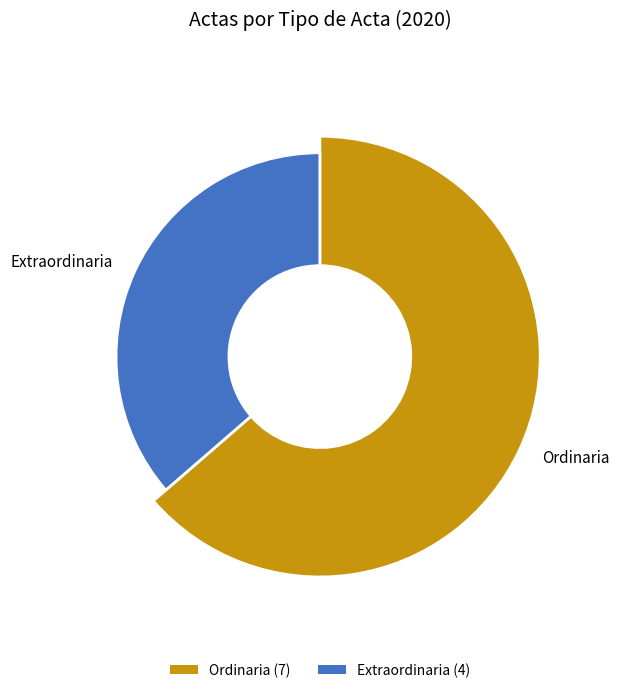

Which category has the biggest portion of the pie?

Ordinaria